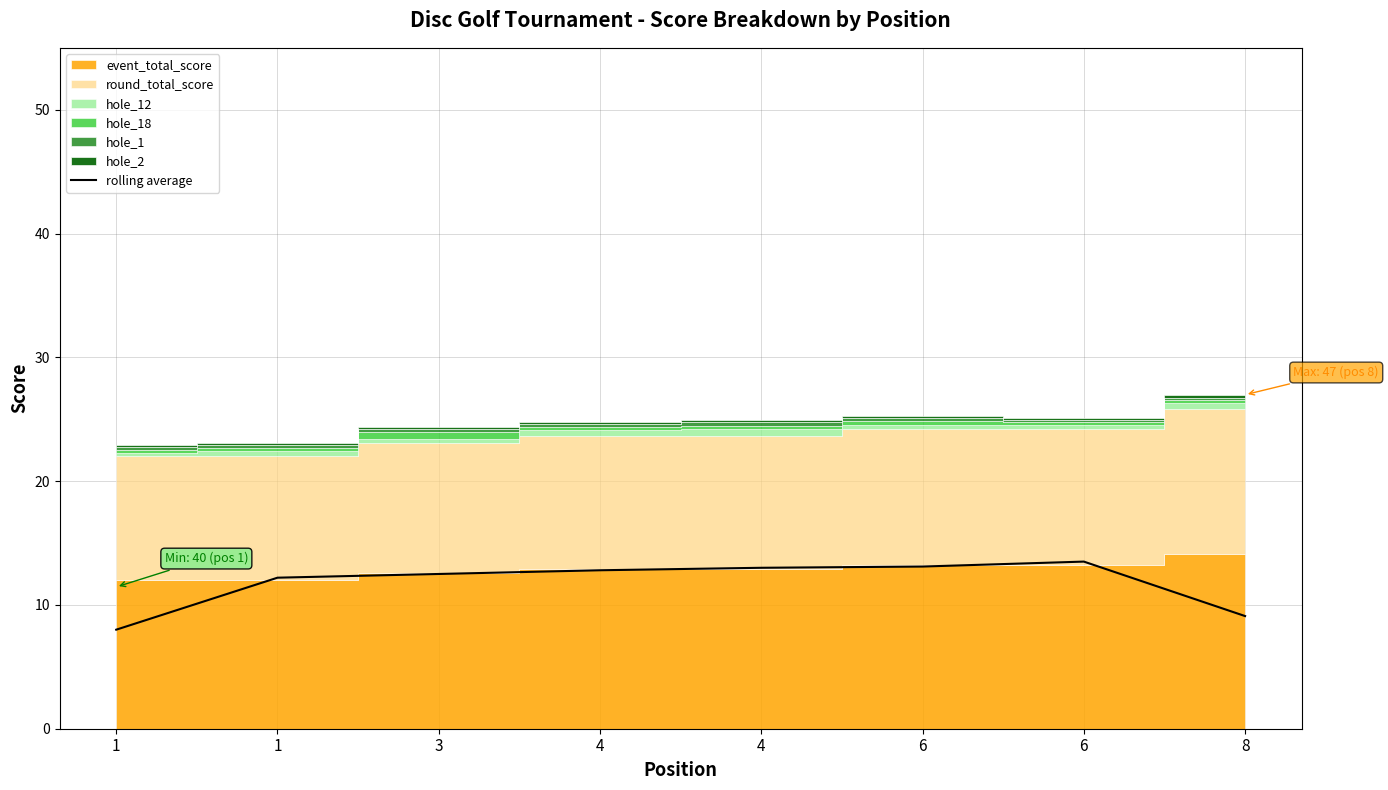

Reading left to right, extract all data points from this chart.

8.0	12.2	12.5	12.8	13.0	13.1	13.5	9.1